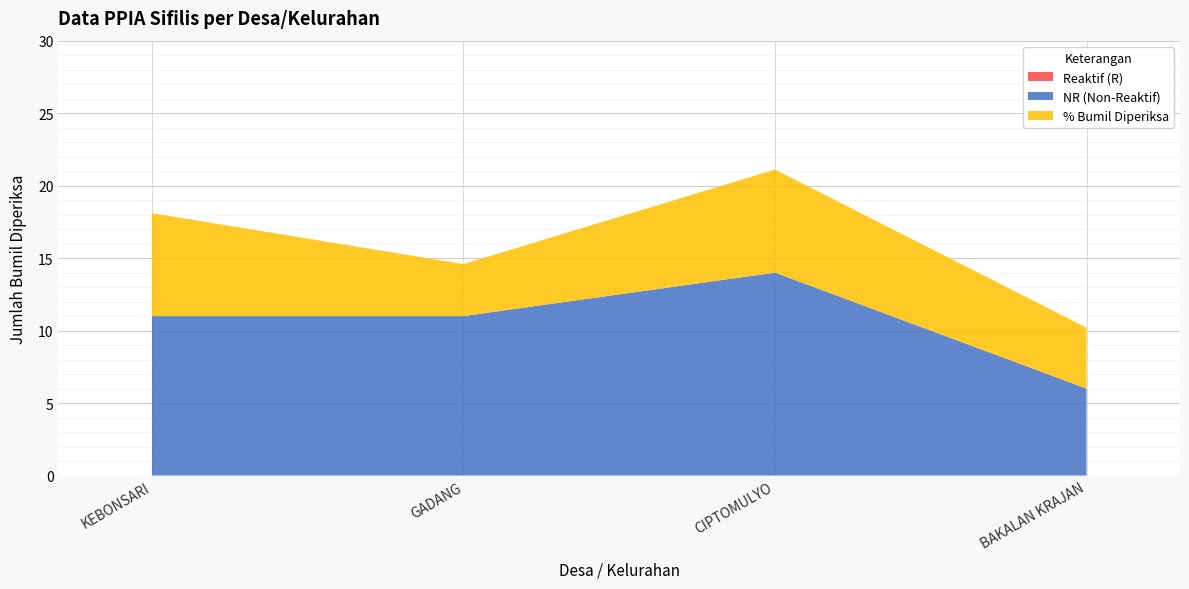

Reading left to right, transcribe all the data shown in this chart.

NR (Non-Reaktif): 11.0	11.0	14.0	6.0
Bumil Diperiksa (Total): 11.0	11.0	14.0	6.0
% Bumil Diperiksa: 7.1	3.6	7.1	4.2
Reaktif (R): 0.0	0.0	0.0	0.0